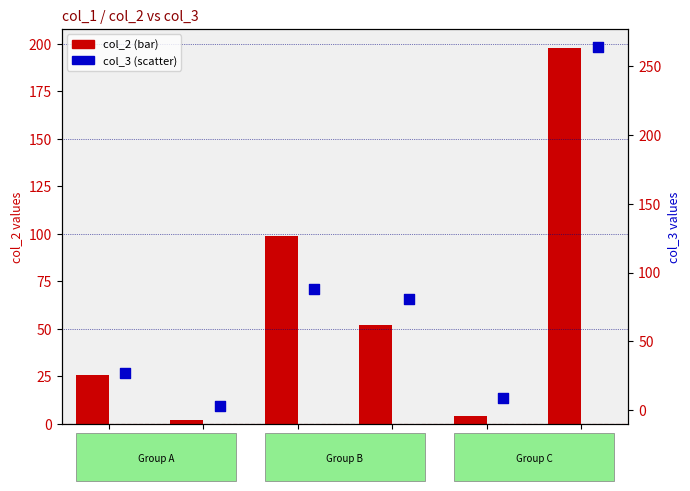

Which series has the largest total across all categories?

col_3